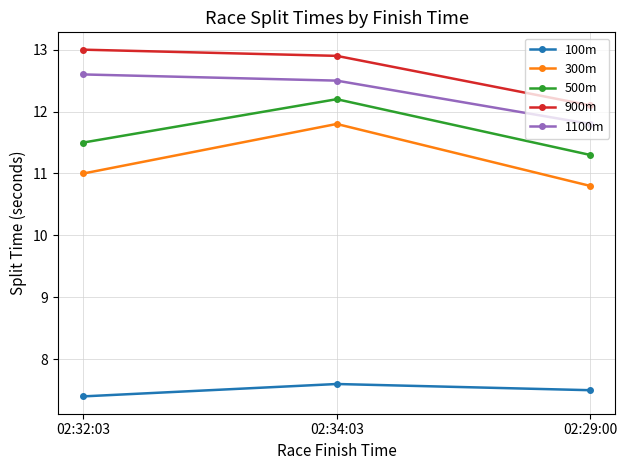

Which series has the largest total across all categories?

900m